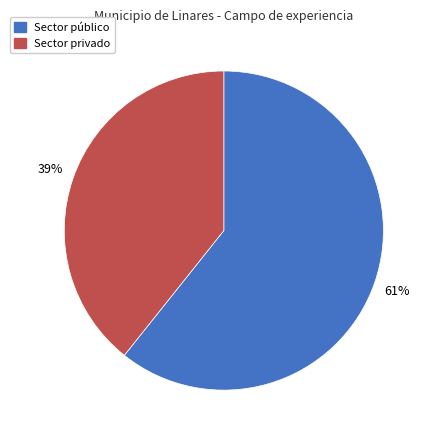

To the nearest percent, what is the combined percentage of Sector público and Sector privado?

100%